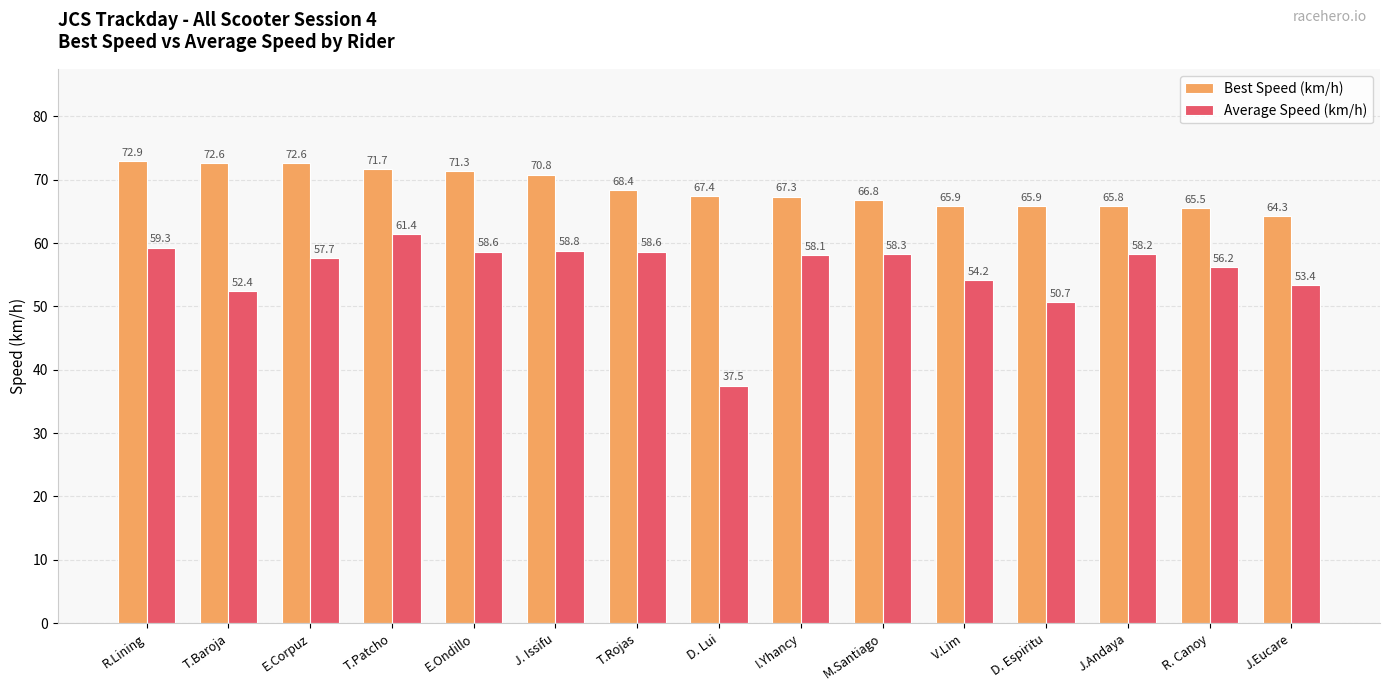

Is the value of Best Speed (km/h) at R. Canoy greater than the value of Average Speed (km/h) at V.Lim?

Yes